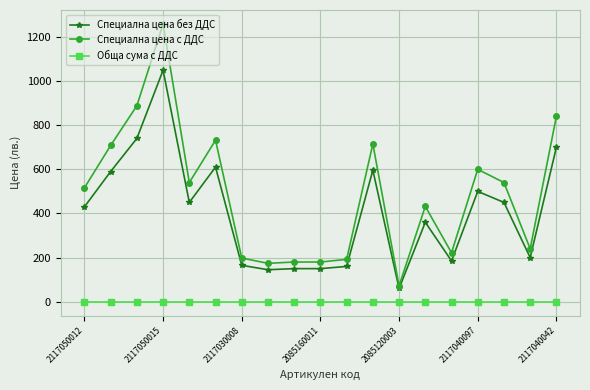

True or false: Специална цена с ДДС and Обща сума с ДДС intersect in this chart.

False